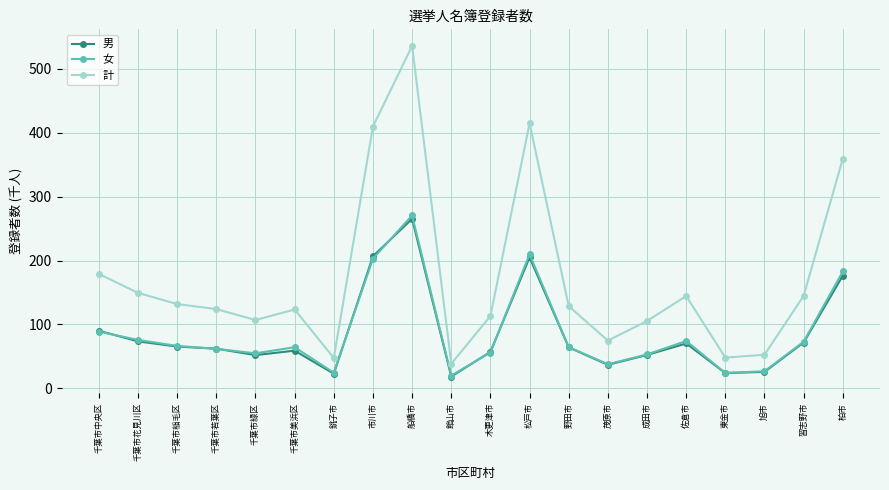

True or false: 計 and 女 cross at least once.

False